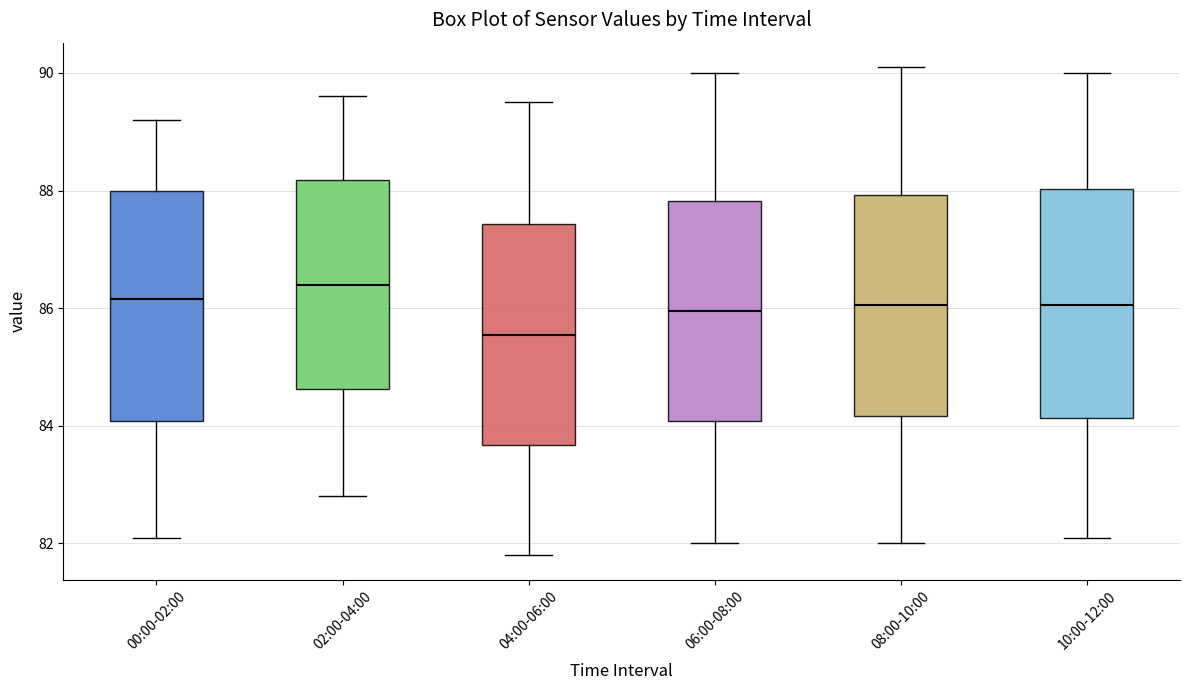

Reading left to right, transcribe this box plot: for each box, give where its median line is, the range the box spans, and where its two whiskers end, as read against the y-axis. The values are not printed on the chart, so give them approximately, as read against the axis.

00:00-02:00: median 86.2, box 84.0 to 88.0, whiskers 82.2 to 89.2
02:00-04:00: median 86.4, box 84.6 to 88.2, whiskers 82.8 to 89.6
04:00-06:00: median 85.6, box 83.6 to 87.4, whiskers 81.8 to 89.6
06:00-08:00: median 86.0, box 84.0 to 87.8, whiskers 82.0 to 90.0
08:00-10:00: median 86.0, box 84.2 to 88.0, whiskers 82.0 to 90.2
10:00-12:00: median 86.0, box 84.2 to 88.0, whiskers 82.2 to 90.0